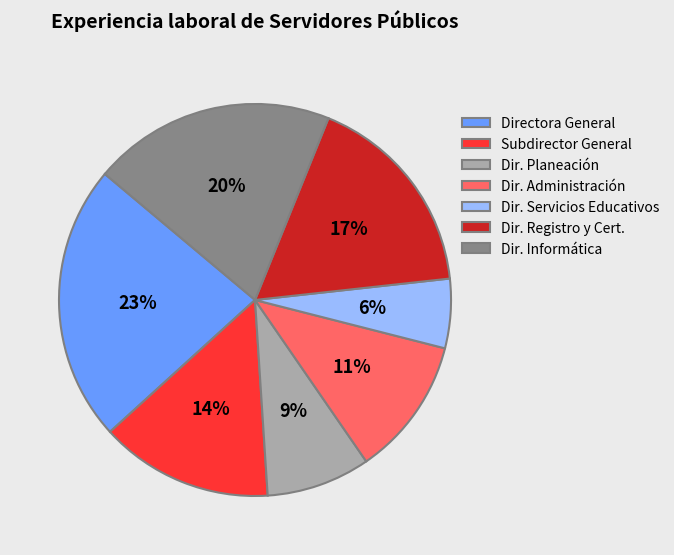

To the nearest percent, what percentage of the pie is Dir. Administración?

11%